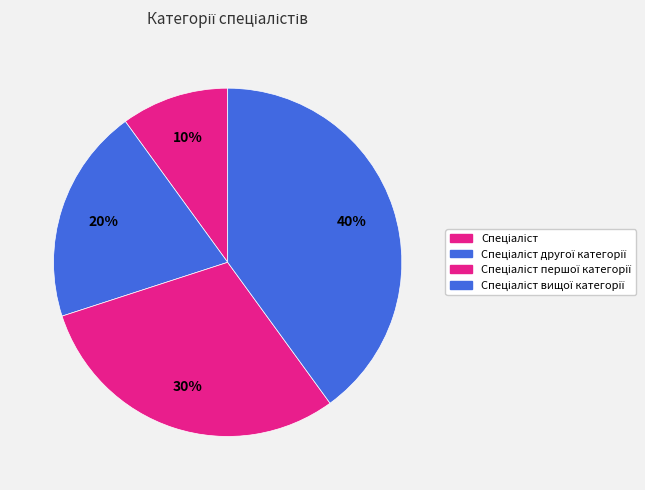

What is the smallest slice in the pie chart?

Спеціаліст